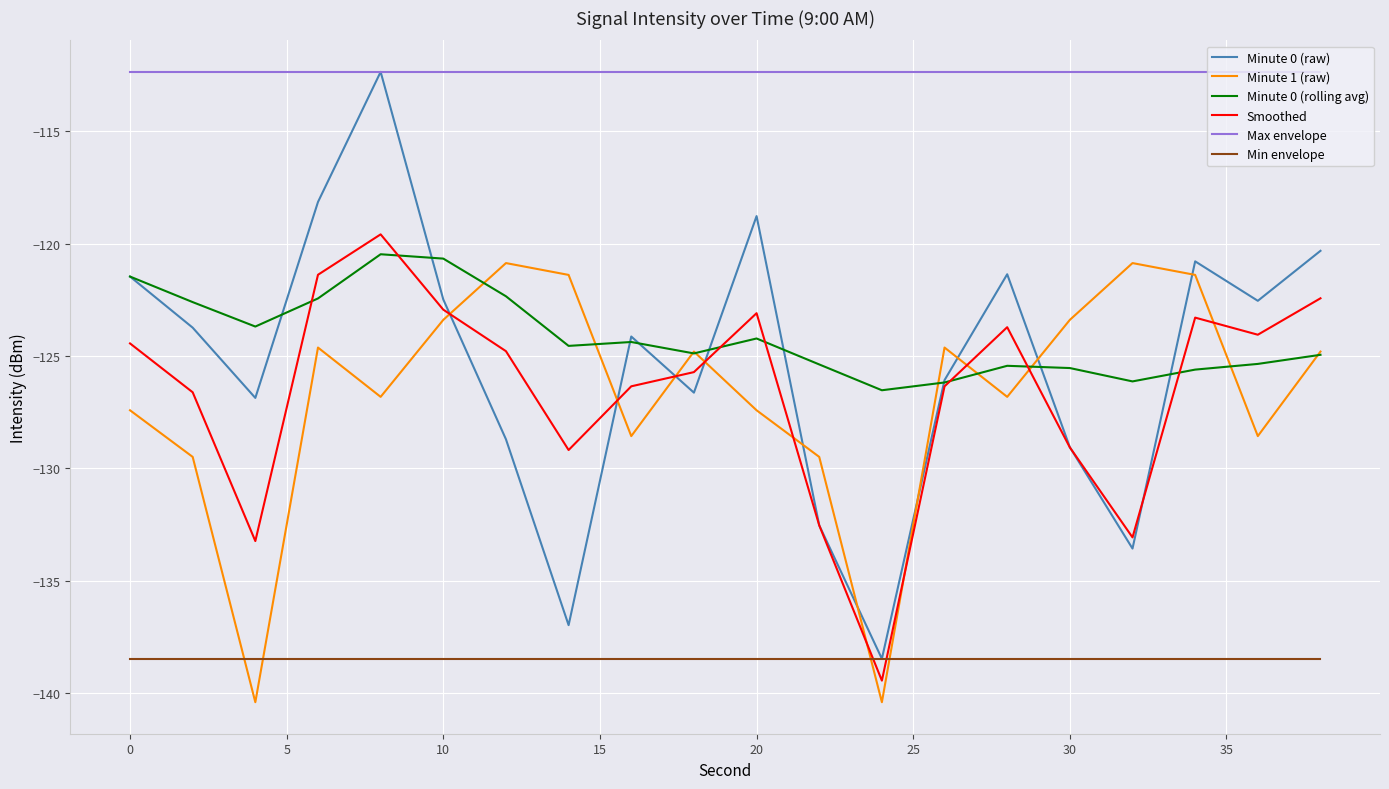

True or false: Max envelope and Minute 0 (rolling avg) intersect in this chart.

False